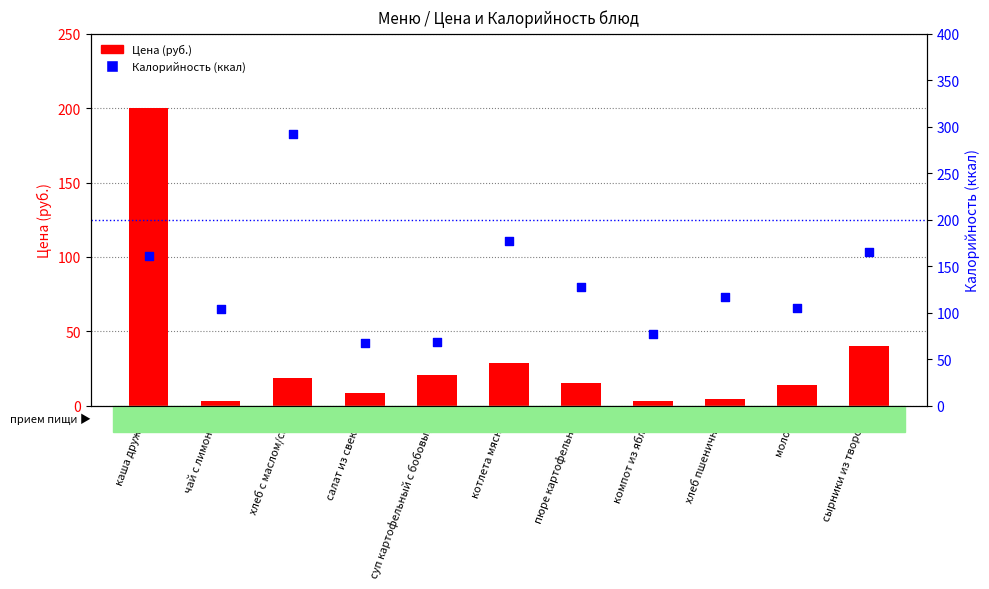

At how many categories does at least one series exceed 33?

11